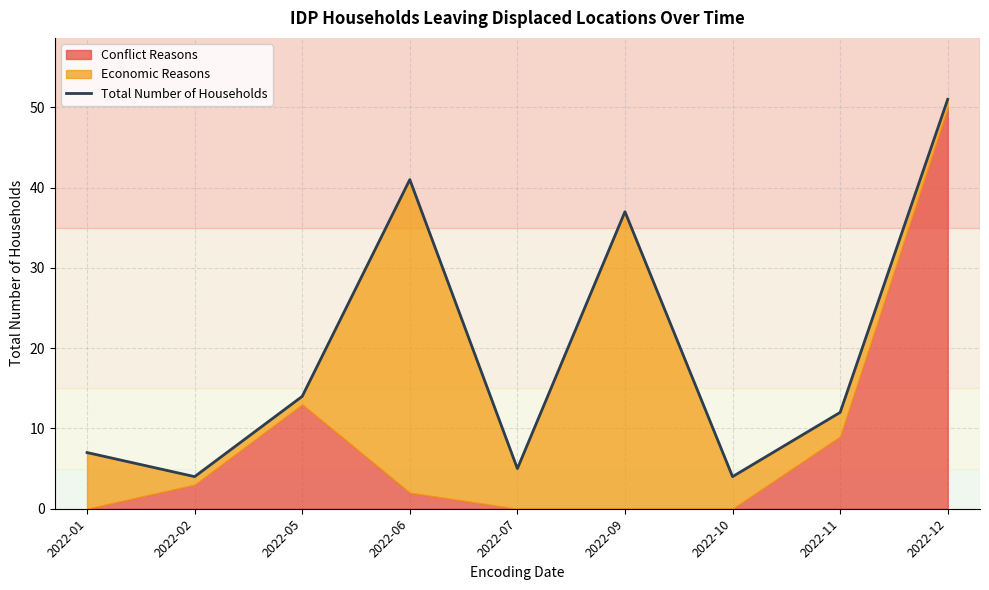

What is the value of the 9th point from the left?

51